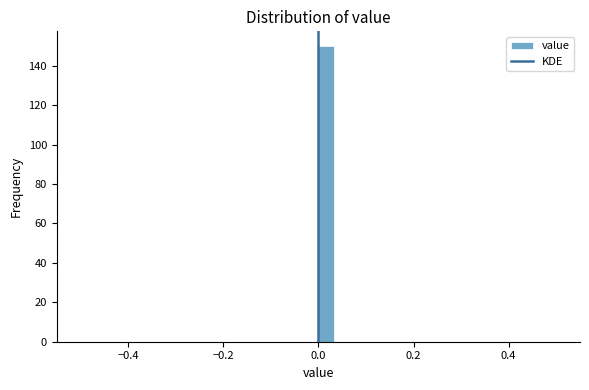

Read against the x-axis, roughly where is the centre of the tallest bar?

0.02